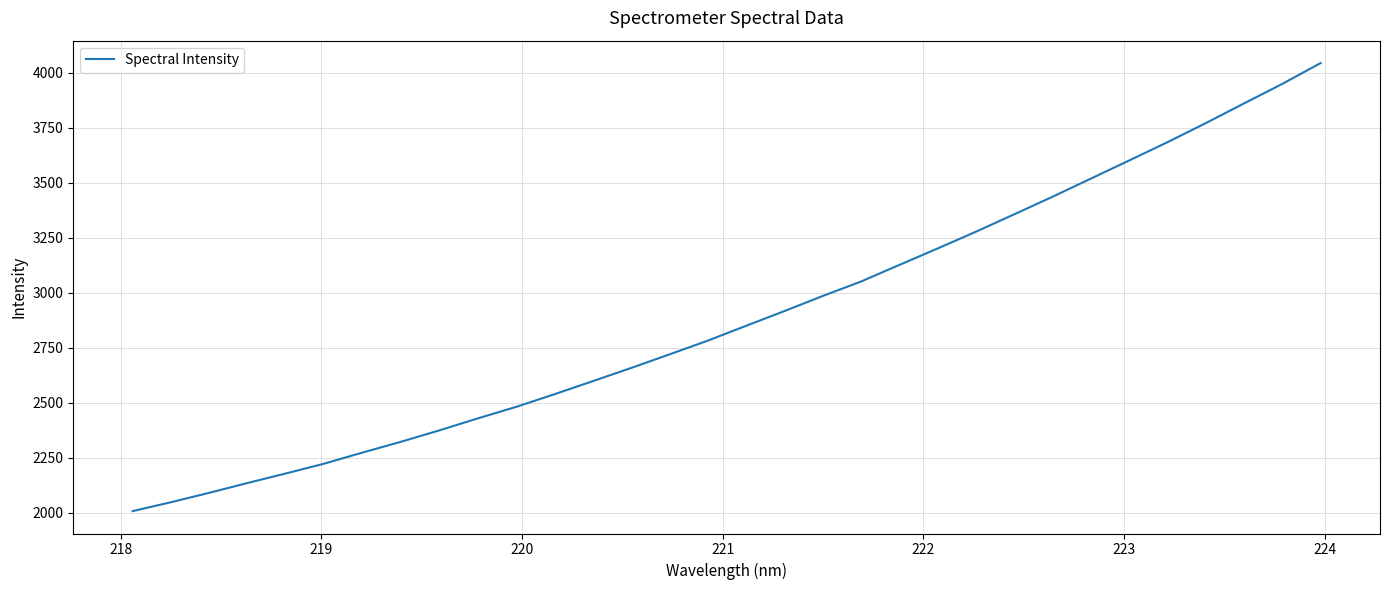

What is the minimum value shown in the chart?

2008.3